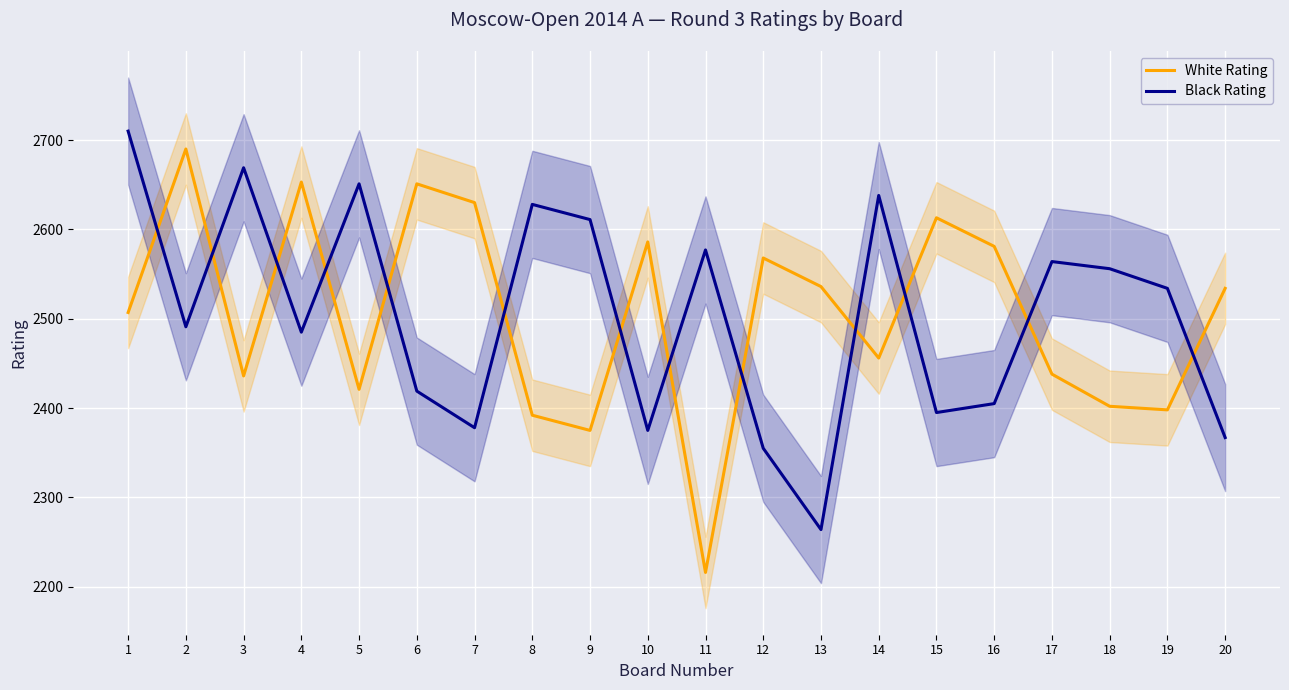

What is the greatest value displayed?

2710